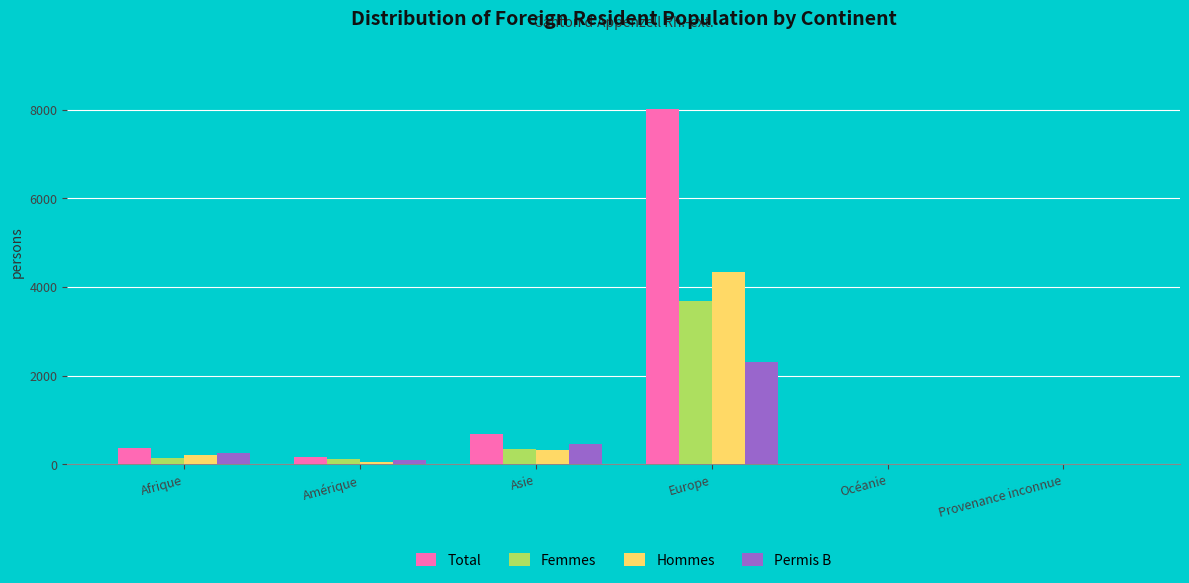

At which label is Total closest to 4004?

Asie